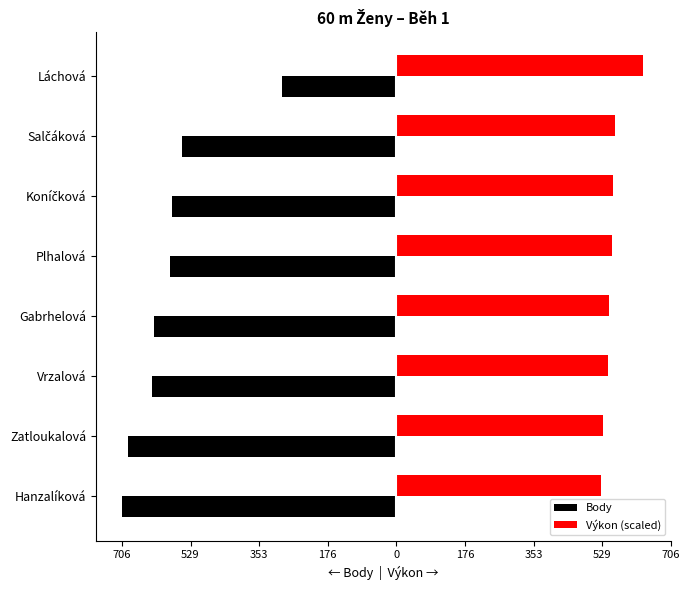

What are all the series names shown in the legend?

Body, Výkon (scaled)